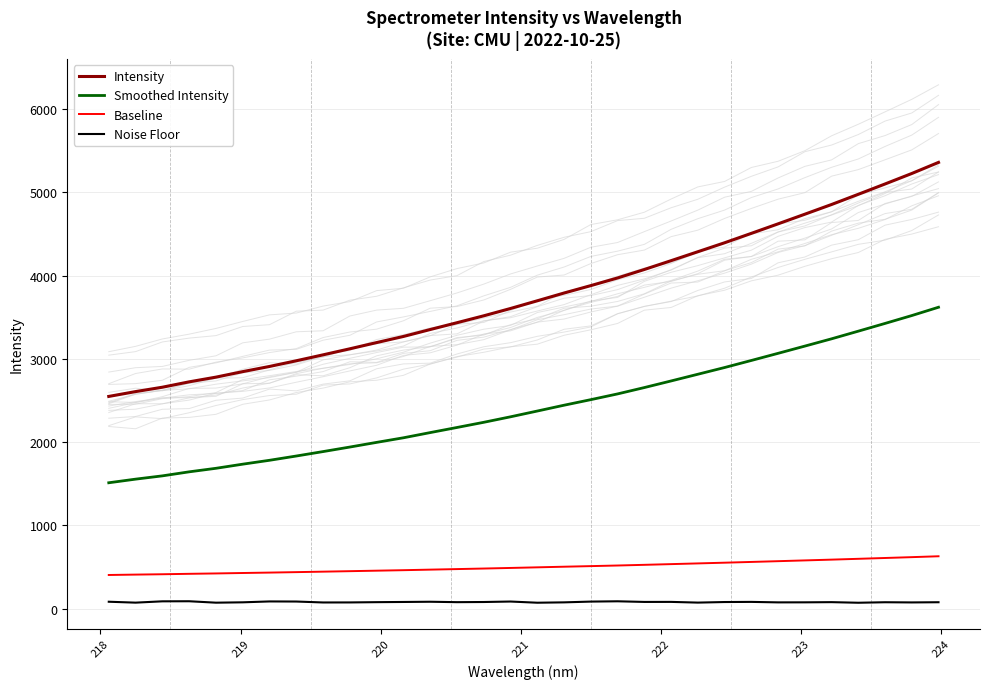

Which series has the widest spread of values?

Intensity